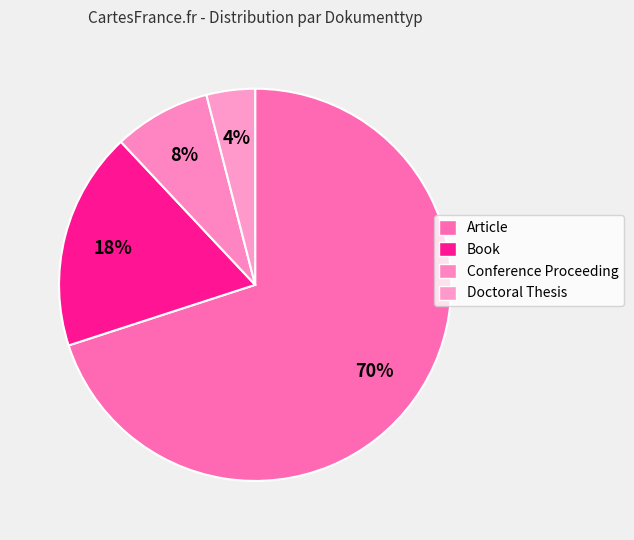

How many slices are in this pie chart?

4